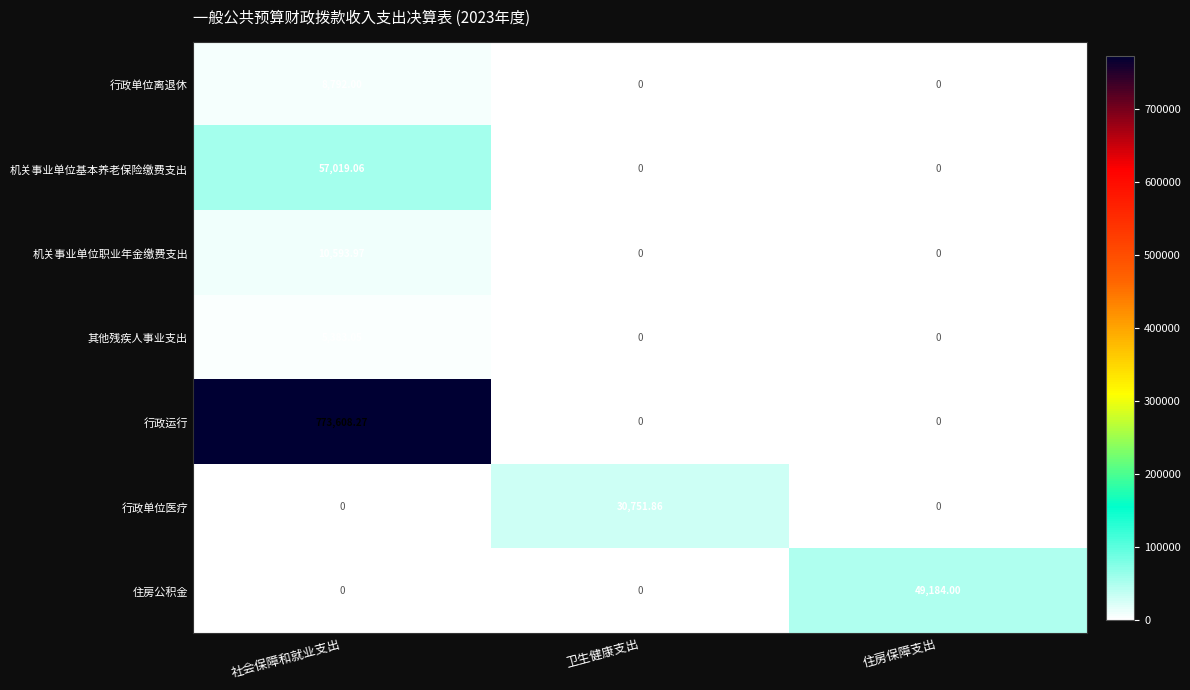

At which category is the sum across all series the highest?

社会保障和就业支出